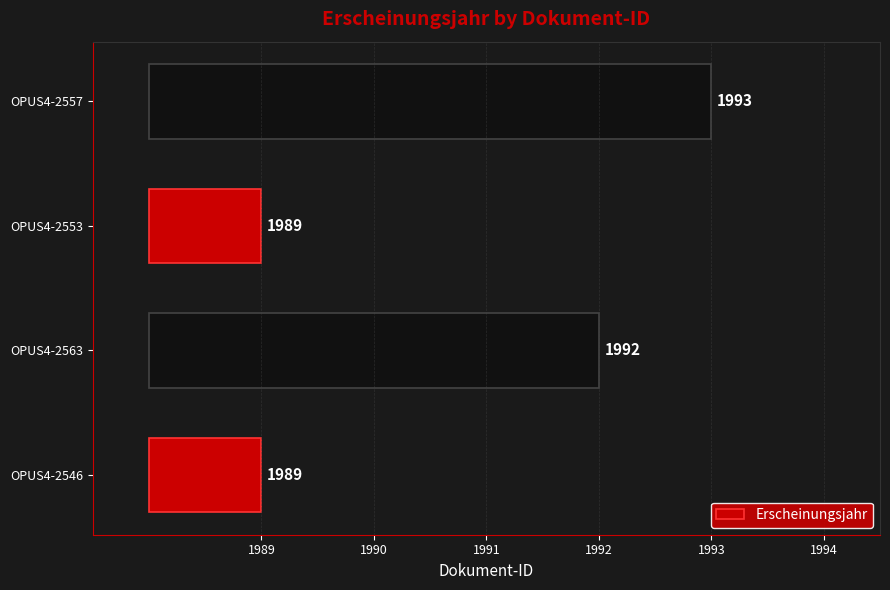

How many bars are there in total?

4